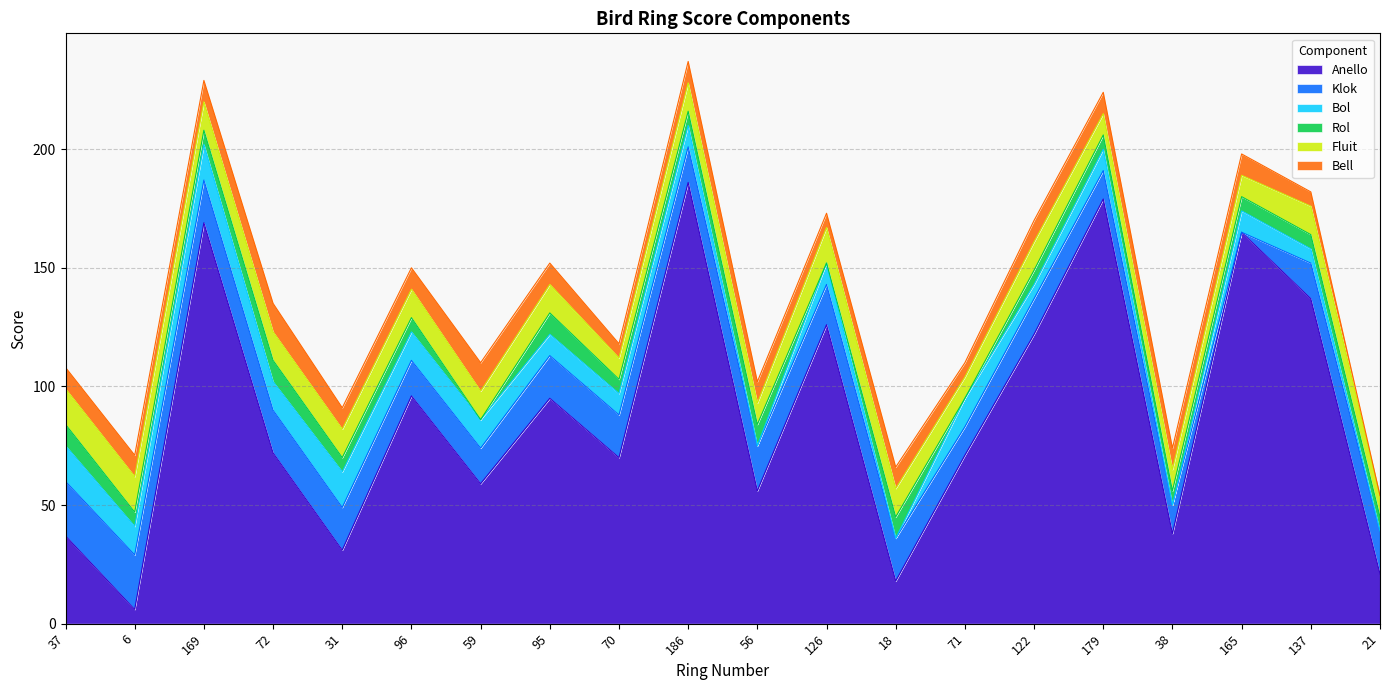

At which label is Bell closest to 6?

70